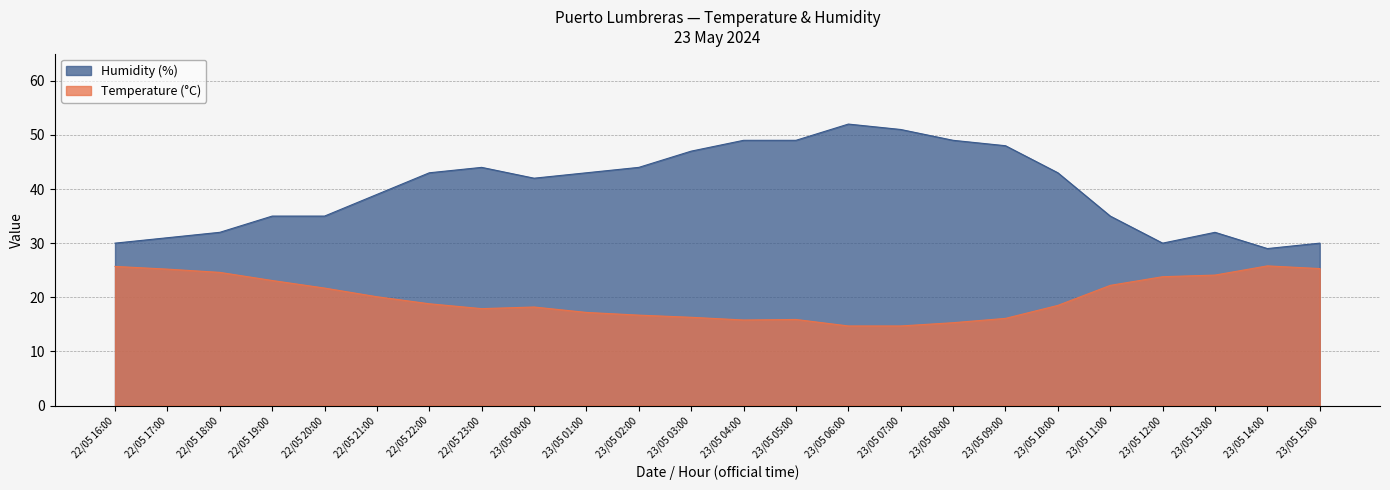

List the labels in order of Humidity (%) value, smallest first.

23/05 14:00, 22/05 16:00, 23/05 12:00, 23/05 15:00, 22/05 17:00, 22/05 18:00, 23/05 13:00, 22/05 19:00, 22/05 20:00, 23/05 11:00, 22/05 21:00, 23/05 00:00, 22/05 22:00, 23/05 01:00, 23/05 10:00, 22/05 23:00, 23/05 02:00, 23/05 03:00, 23/05 09:00, 23/05 04:00, 23/05 05:00, 23/05 08:00, 23/05 07:00, 23/05 06:00